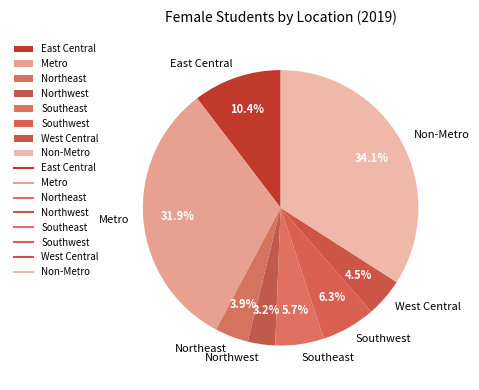

Which category has the smallest portion of the pie?

Northwest